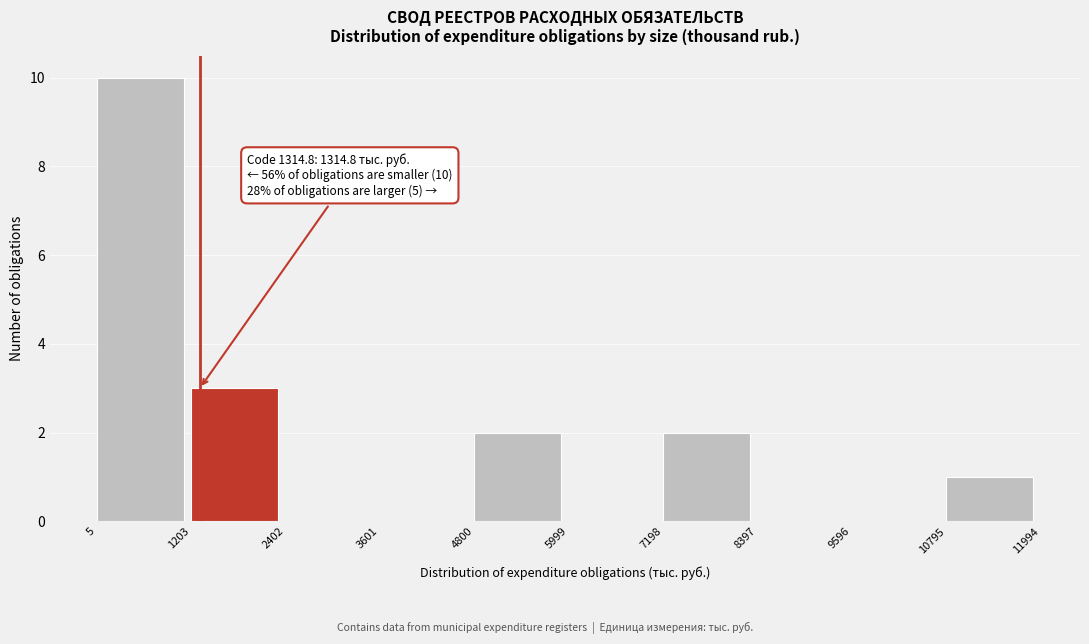

Over which range of the x-axis is the bar tallest?

5 to 1203